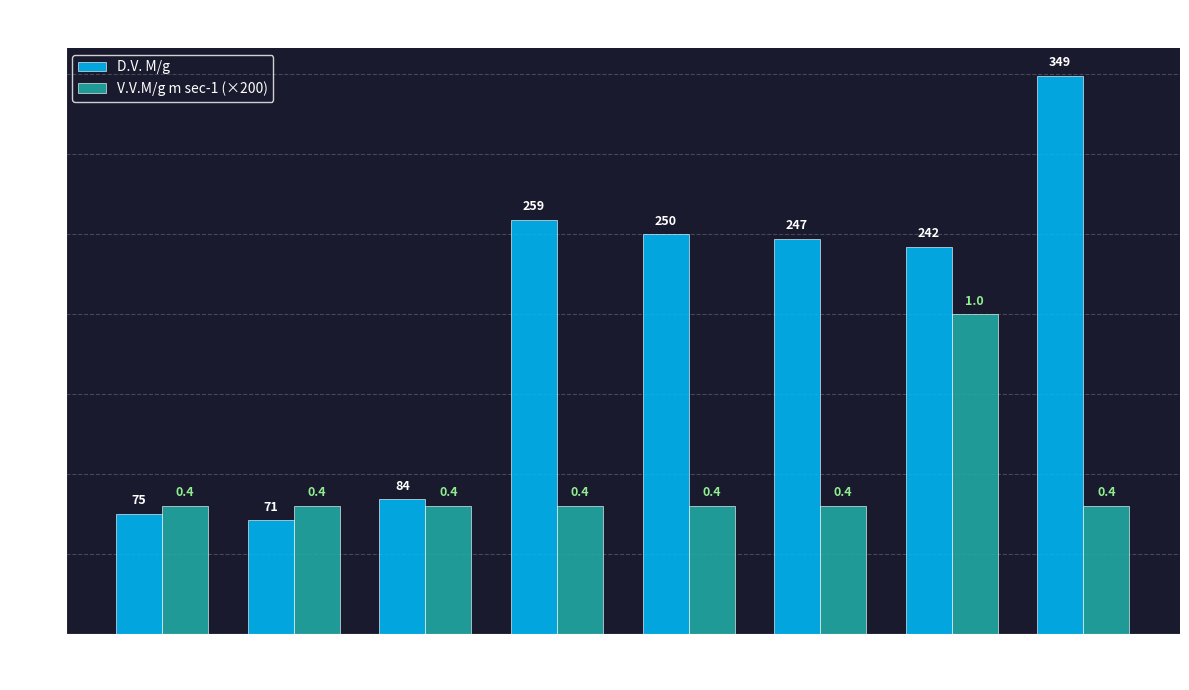

The value of V.V.M/g m sec-1 (×200) at 96% is 43. True or false?

False